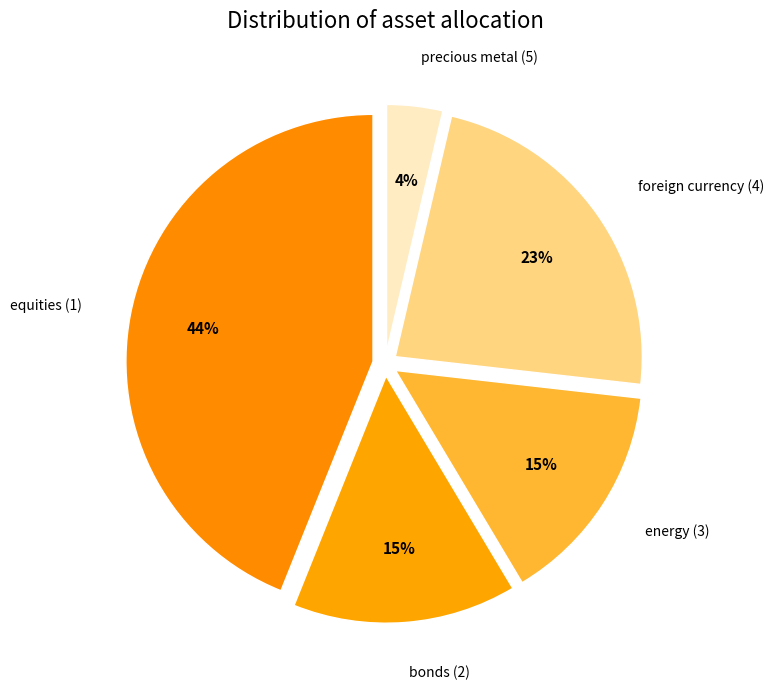

True or false: equities (1) accounts for 44% of the total.

True